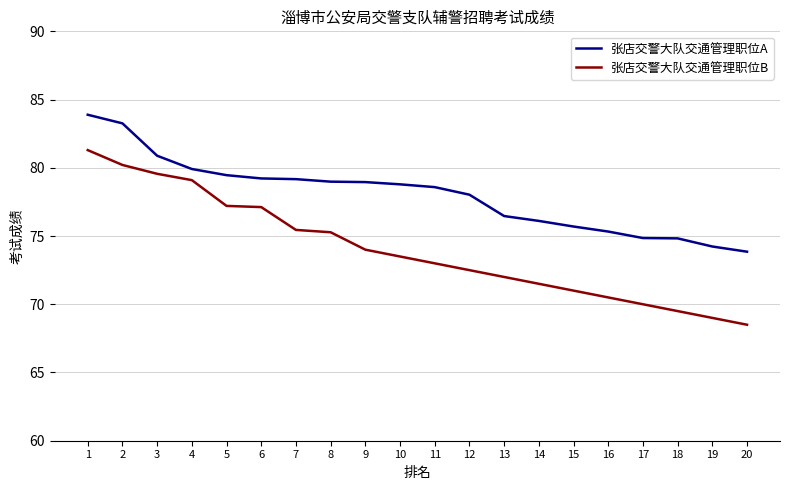

What is the maximum value shown in the chart?

83.9